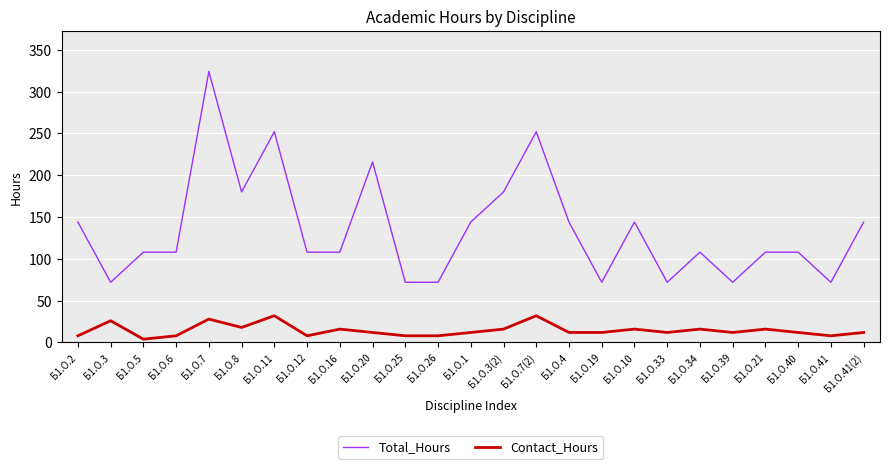

True or false: Total_Hours has a value of 72 at Б1.О.41.

True